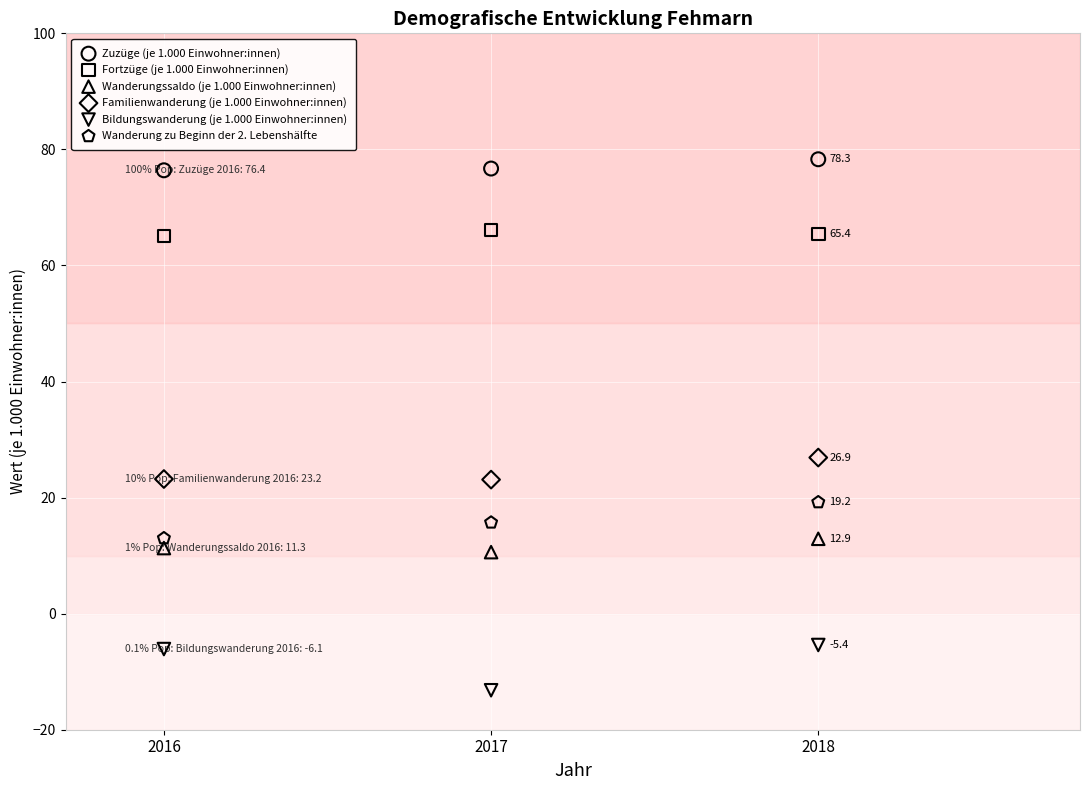

Which series contains the lowest Y value?

Bildungswanderung (je 1.000 Einwohner:innen)